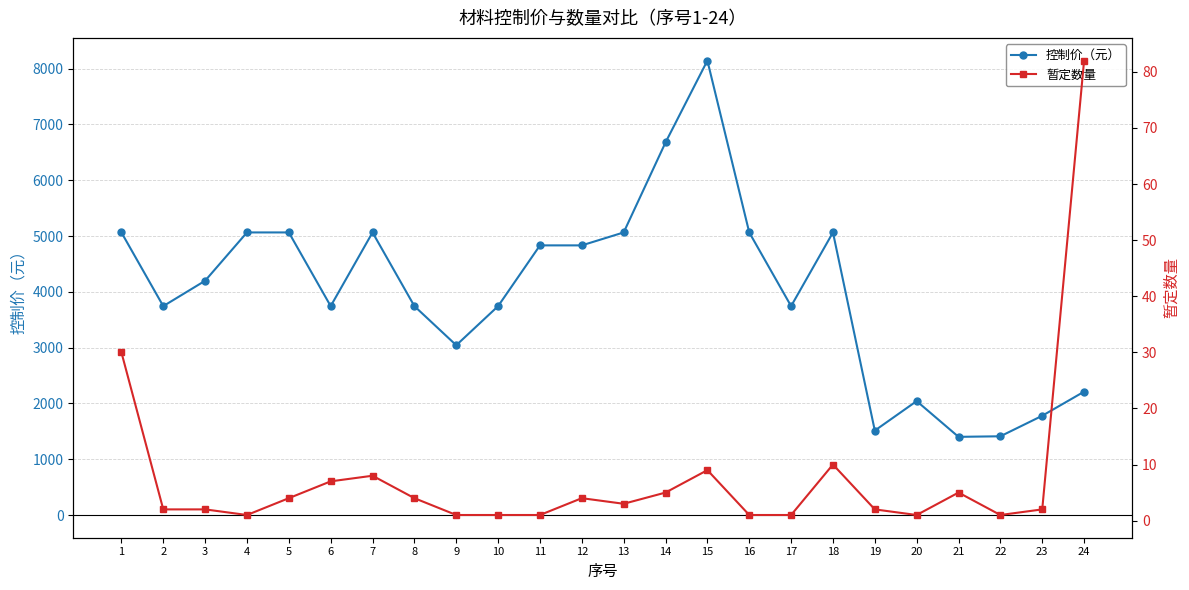

What is the spread (max minus min) of values at 2?

3742